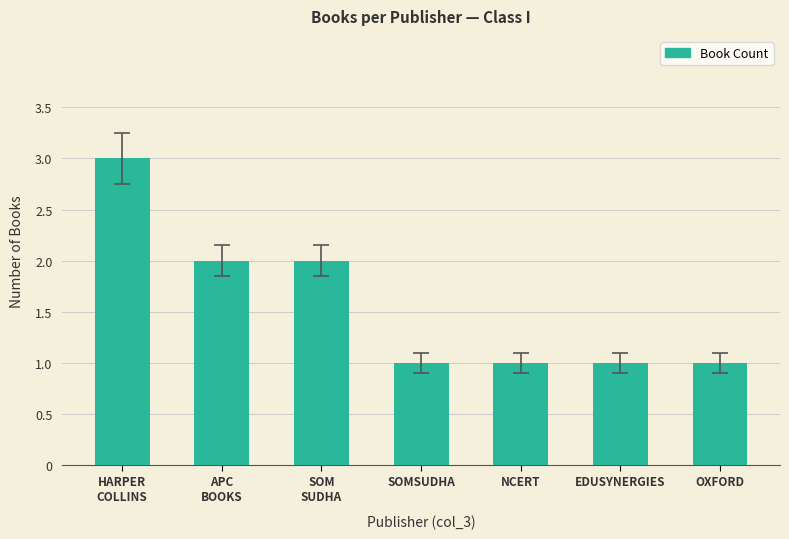

Reading left to right, extract all data points from this chart.

HARPER
COLLINS=3	APC
BOOKS=2	SOM
SUDHA=2	SOMSUDHA=1	NCERT=1	EDUSYNERGIES=1	OXFORD=1